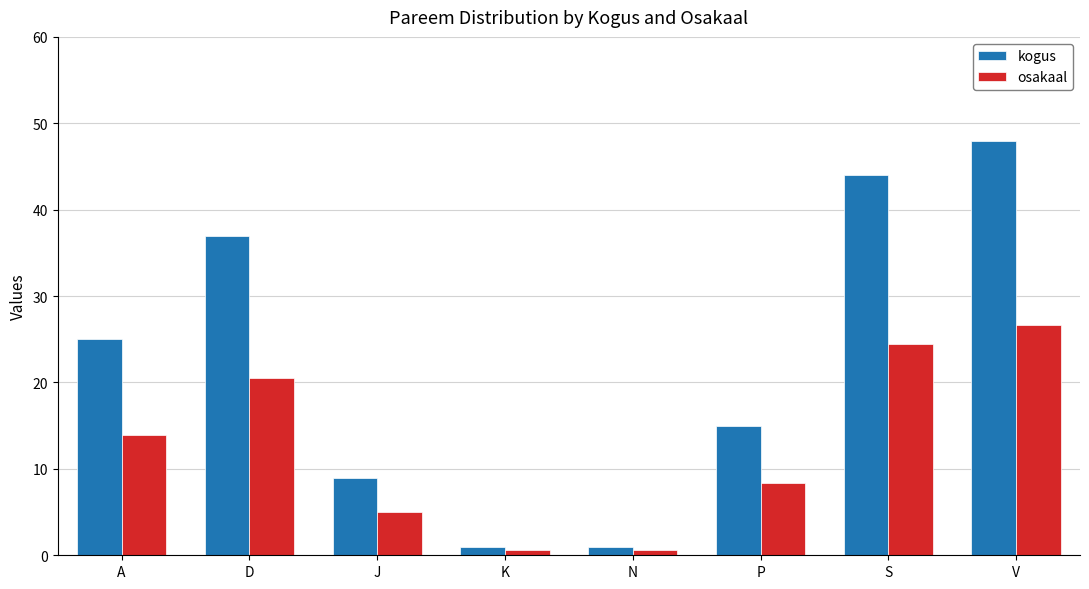

What is the value of the kogus bar at the 5th from the left?

1.0